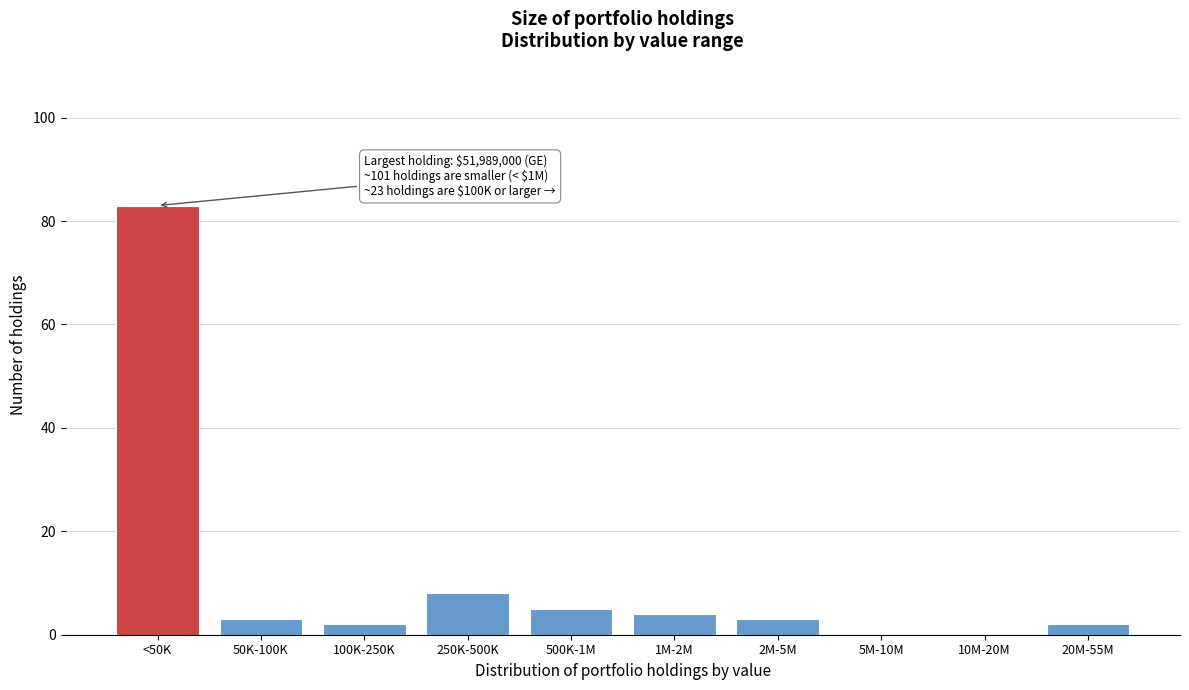

Reading left to right, what are all the values shown in this chart?

<50K=83	50K-100K=3	100K-250K=2	250K-500K=8	500K-1M=5	1M-2M=4	2M-5M=3	5M-10M=0	10M-20M=0	20M-55M=2